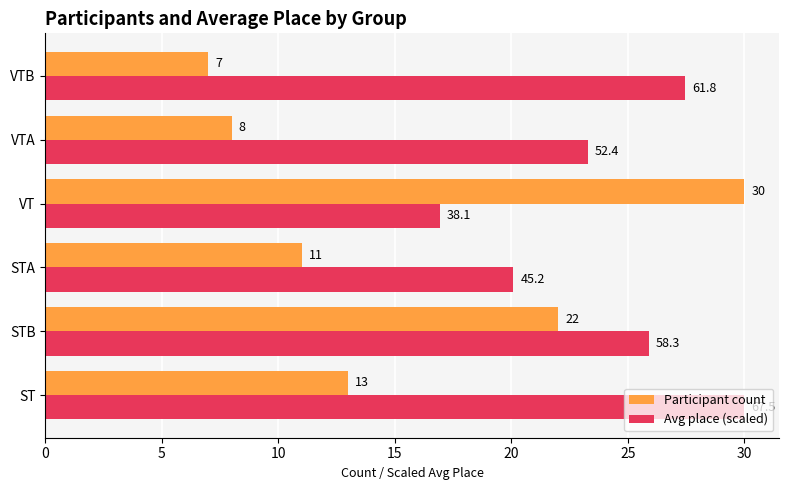

Which series has the widest spread of values?

Participant count